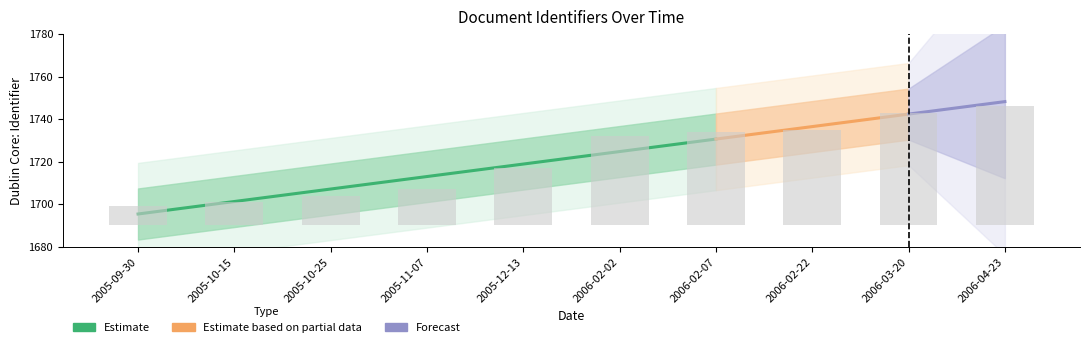

Reading left to right, list all the values displayed in this chart.

9	11	14	17	27	42	44	45	53	56